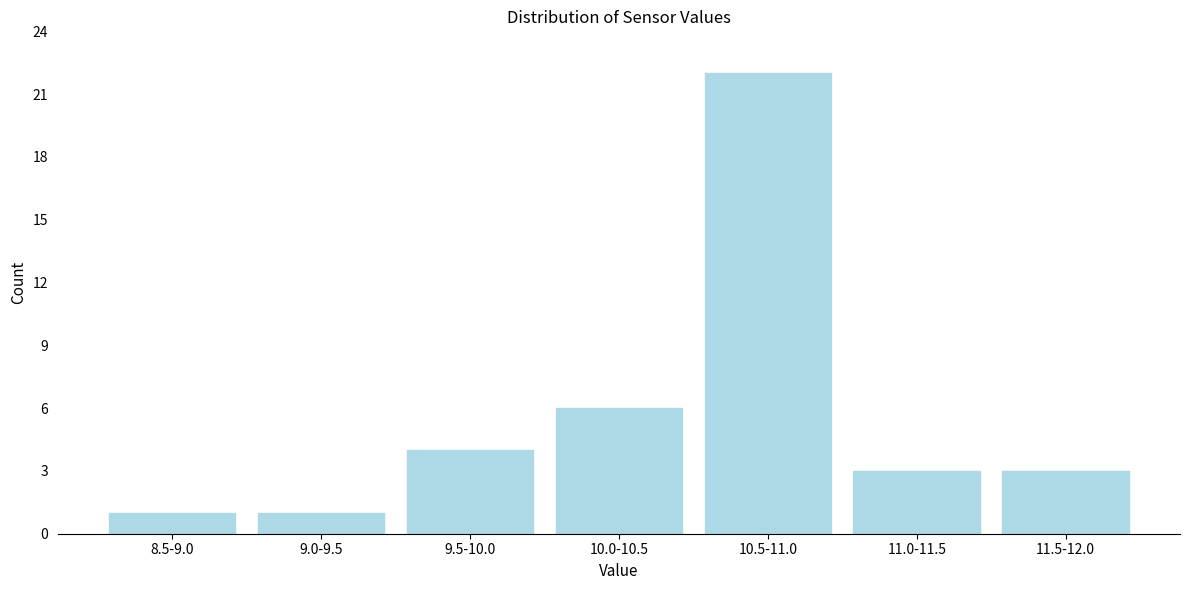

Reading left to right, transcribe all the data shown in this chart.

1	1	4	6	22	3	3